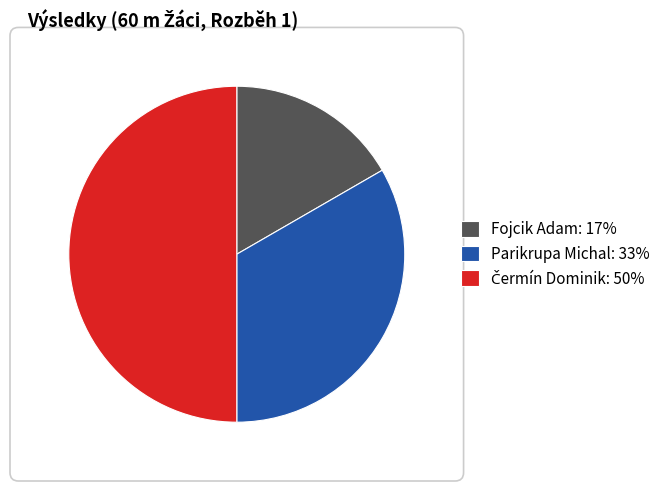

The Fojcik Adam: 17% slice represents 24% of the pie. True or false?

False